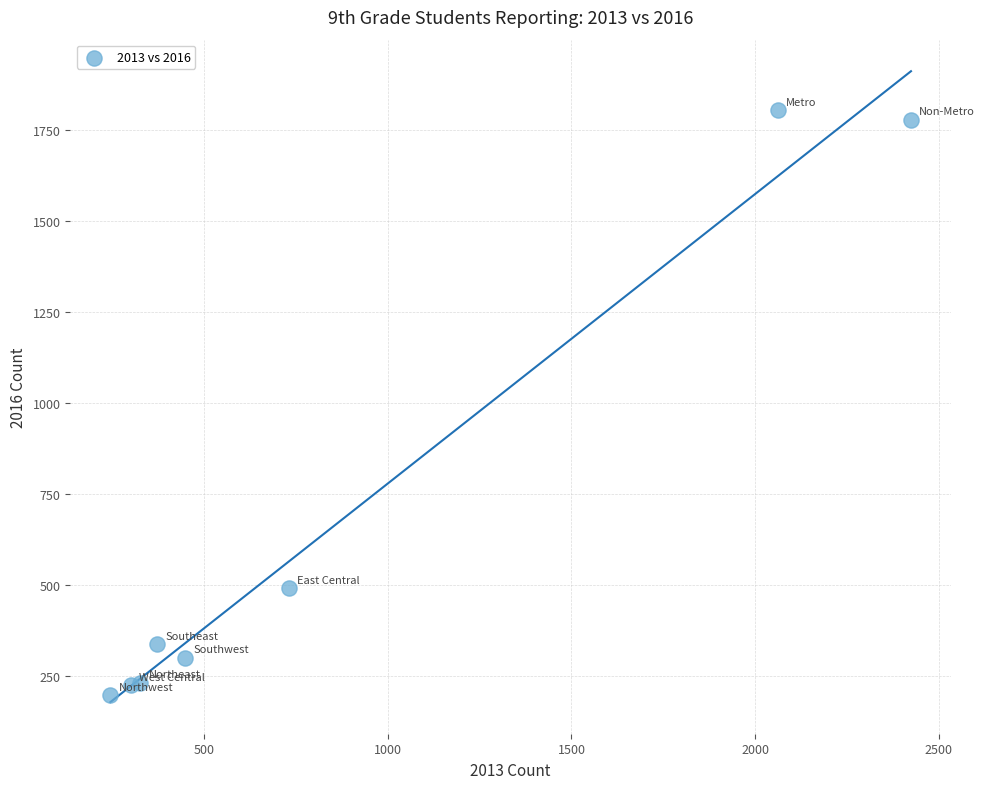

What is the range of X values (max minus min)?

2179